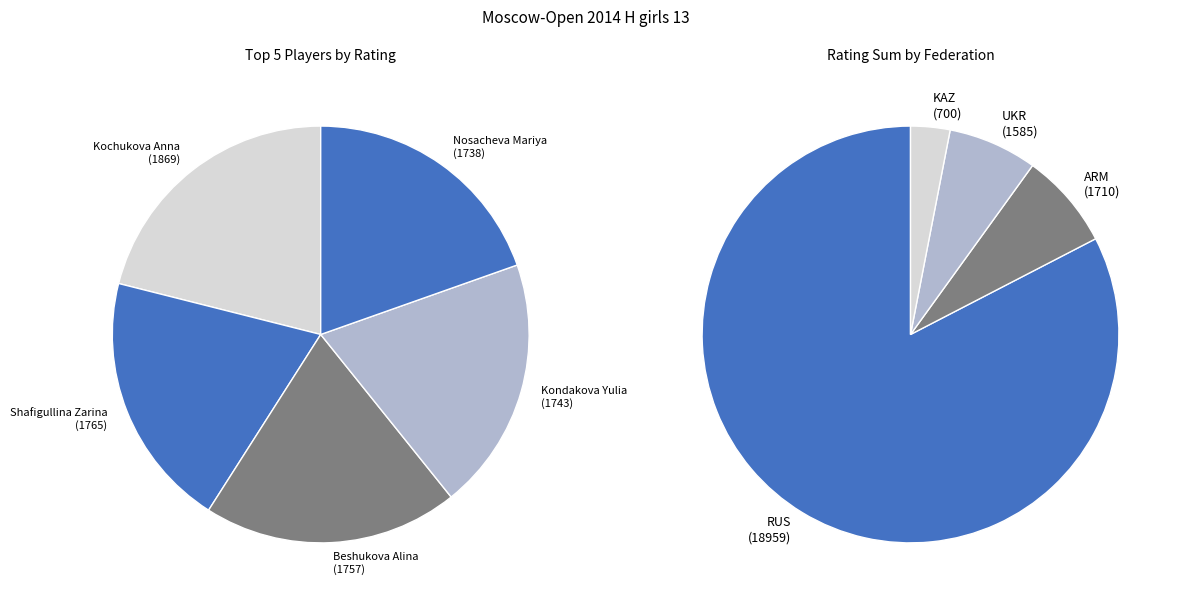

Is Zhemchuzhina Elizaveta the majority of the pie?

No